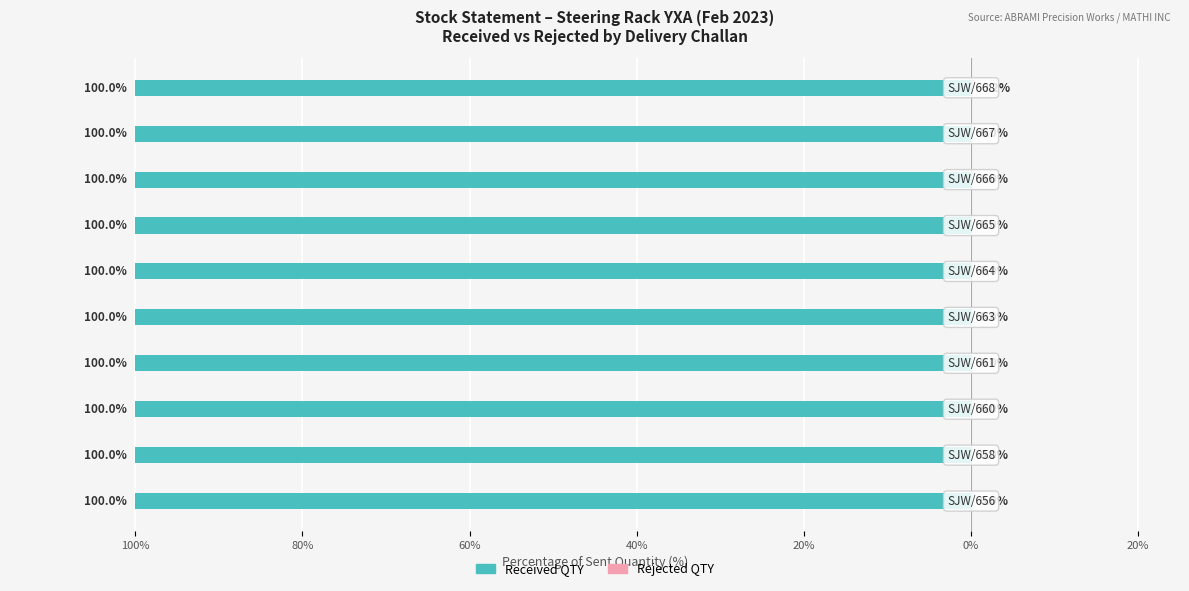

How many series are shown in this chart?

2